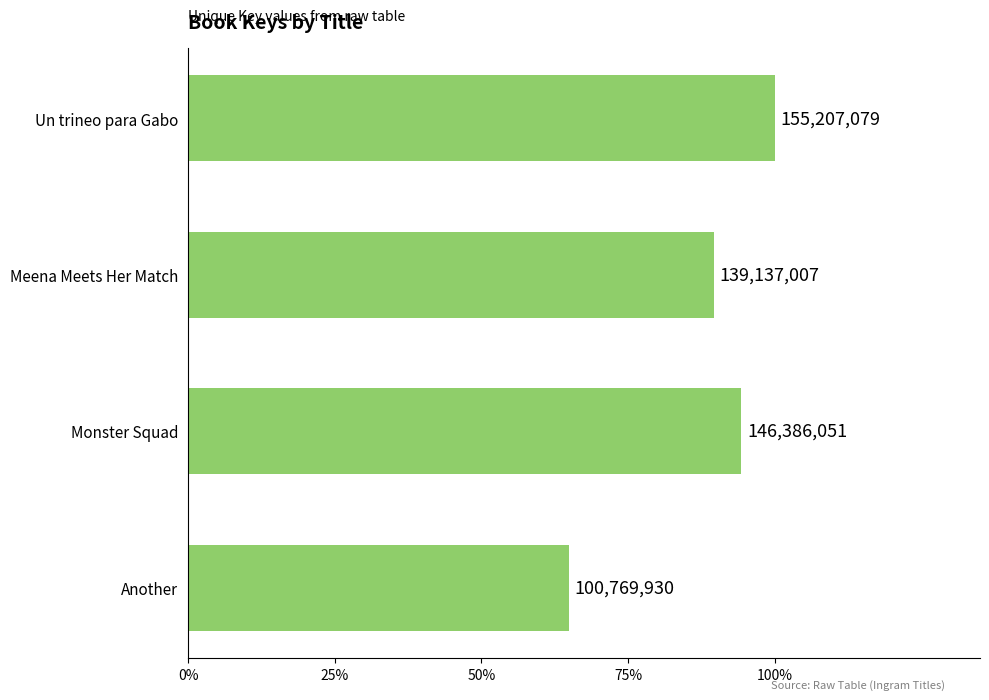

Does the chart contain stacked bars?

No